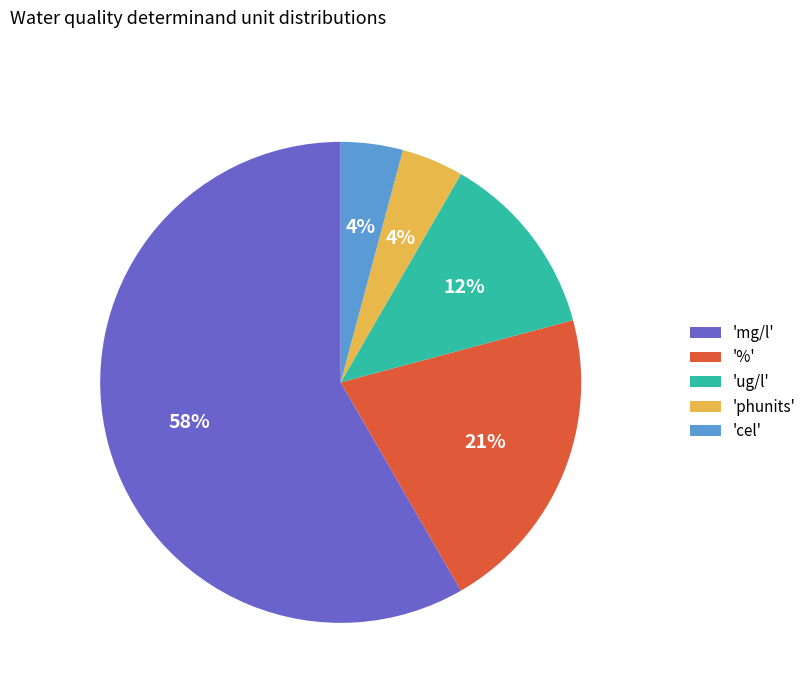

How many segments does this pie chart have?

5